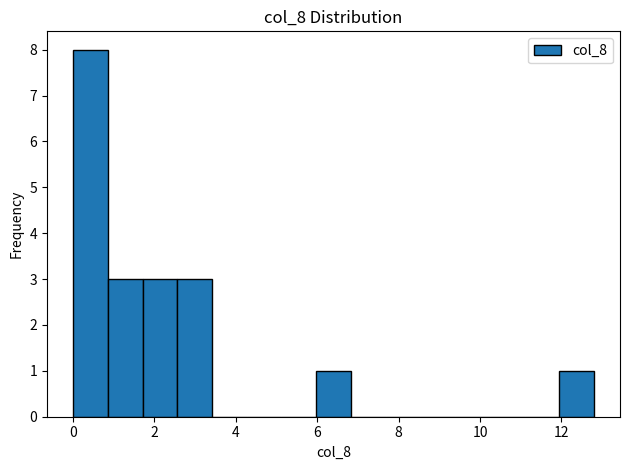

Which range on the x-axis has the tallest bar?

0.0 to 0.8